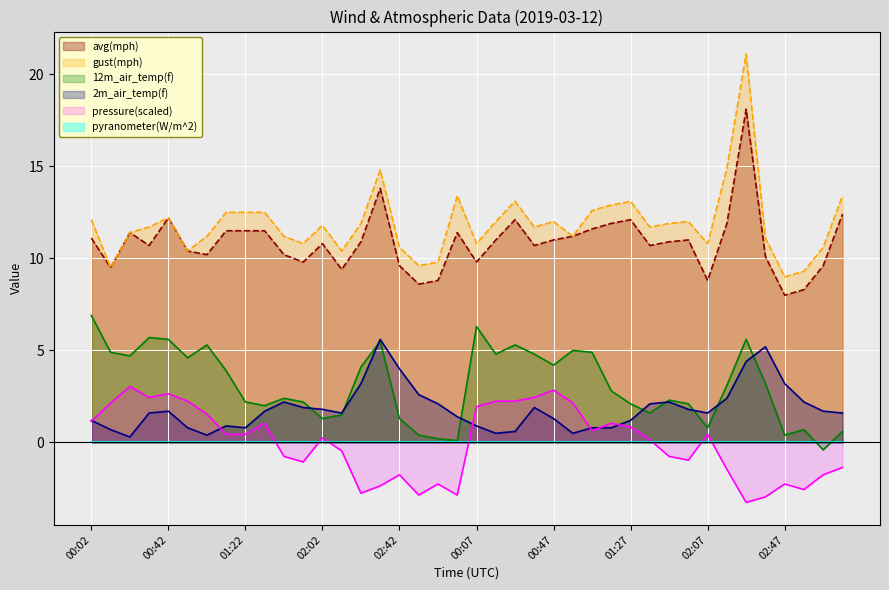

True or false: pressure and 12m_air_temp(f) intersect in this chart.

False